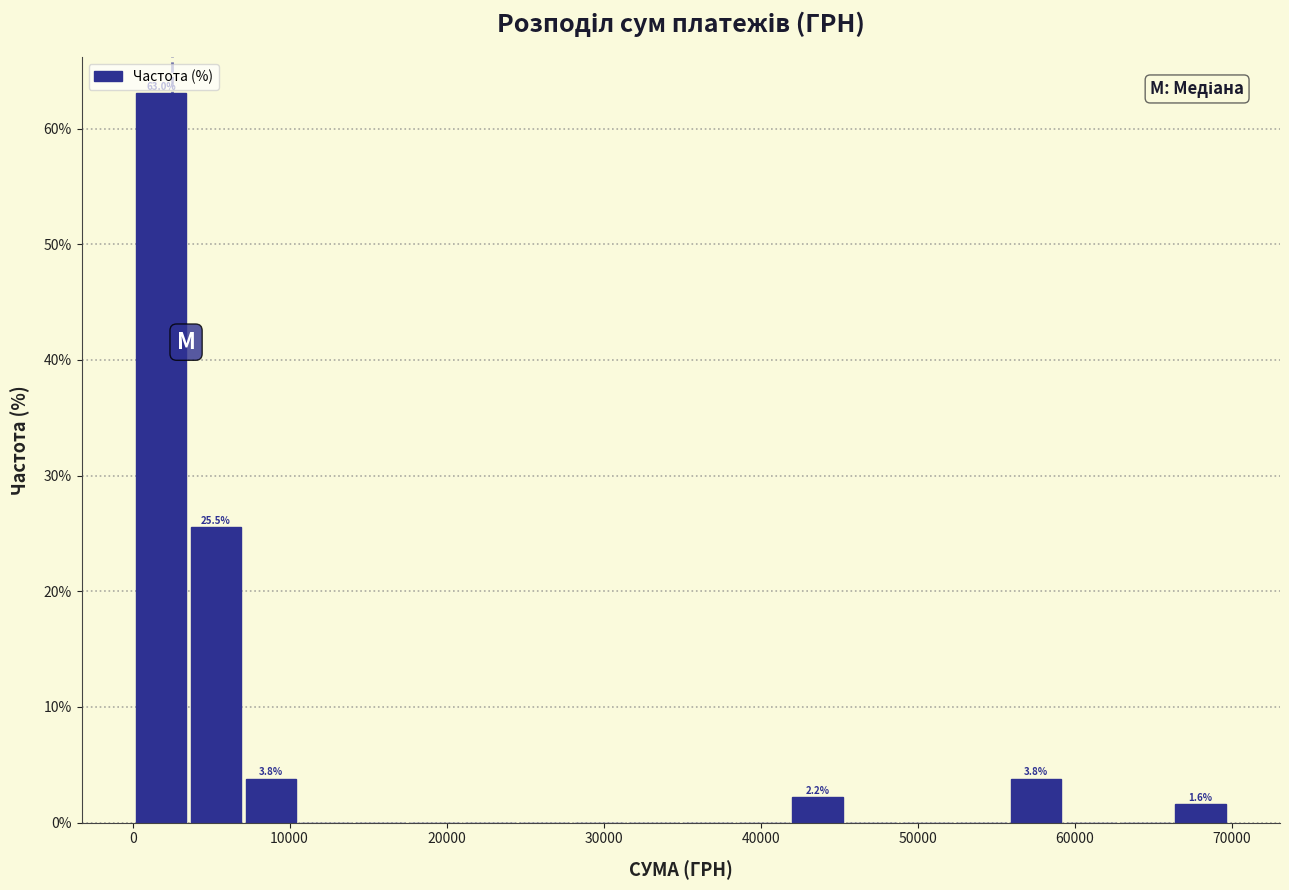

Around what value on the x-axis is the tallest bar? Give the approximate position of its centre, as read against the axis.

2000